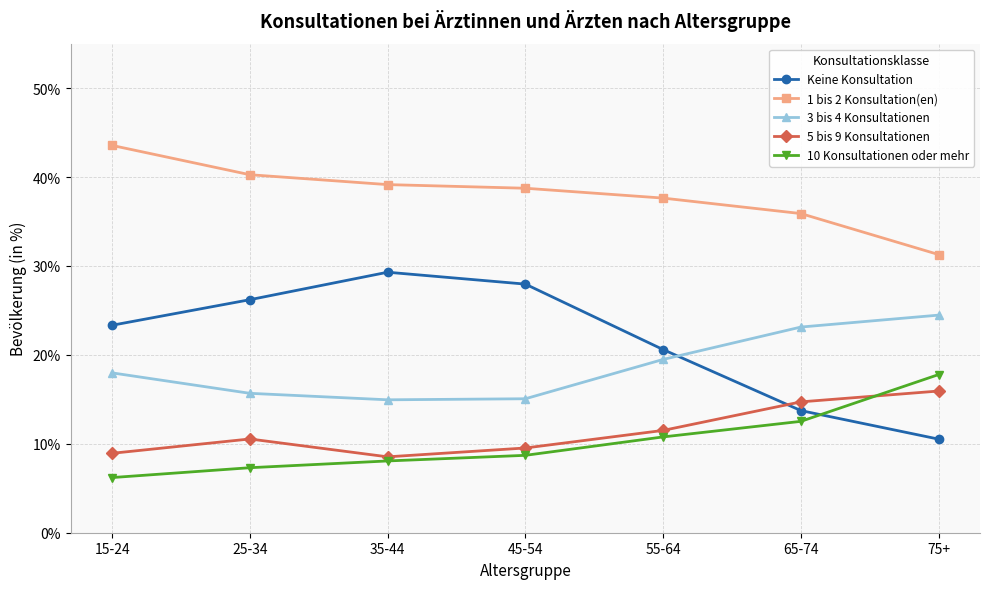

Does the chart have visible grid lines?

Yes